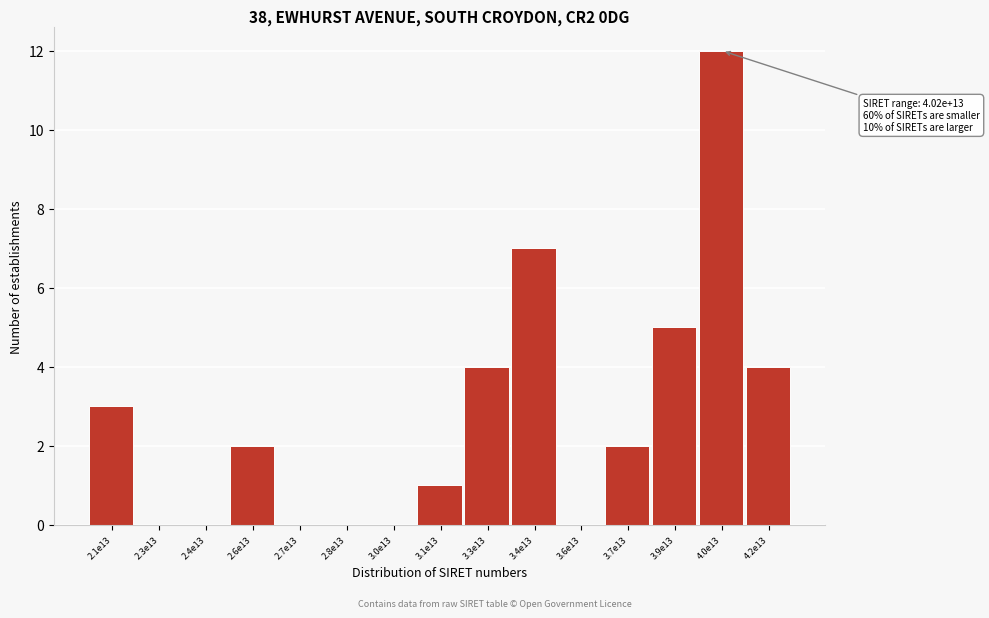

Reading right to left, list all the values displayed in this chart.

4.2e13=4	4.0e13=12	3.9e13=5	3.7e13=2	3.6e13=0	3.4e13=7	3.3e13=4	3.1e13=1	3.0e13=0	2.8e13=0	2.7e13=0	2.6e13=2	2.4e13=0	2.3e13=0	2.1e13=3